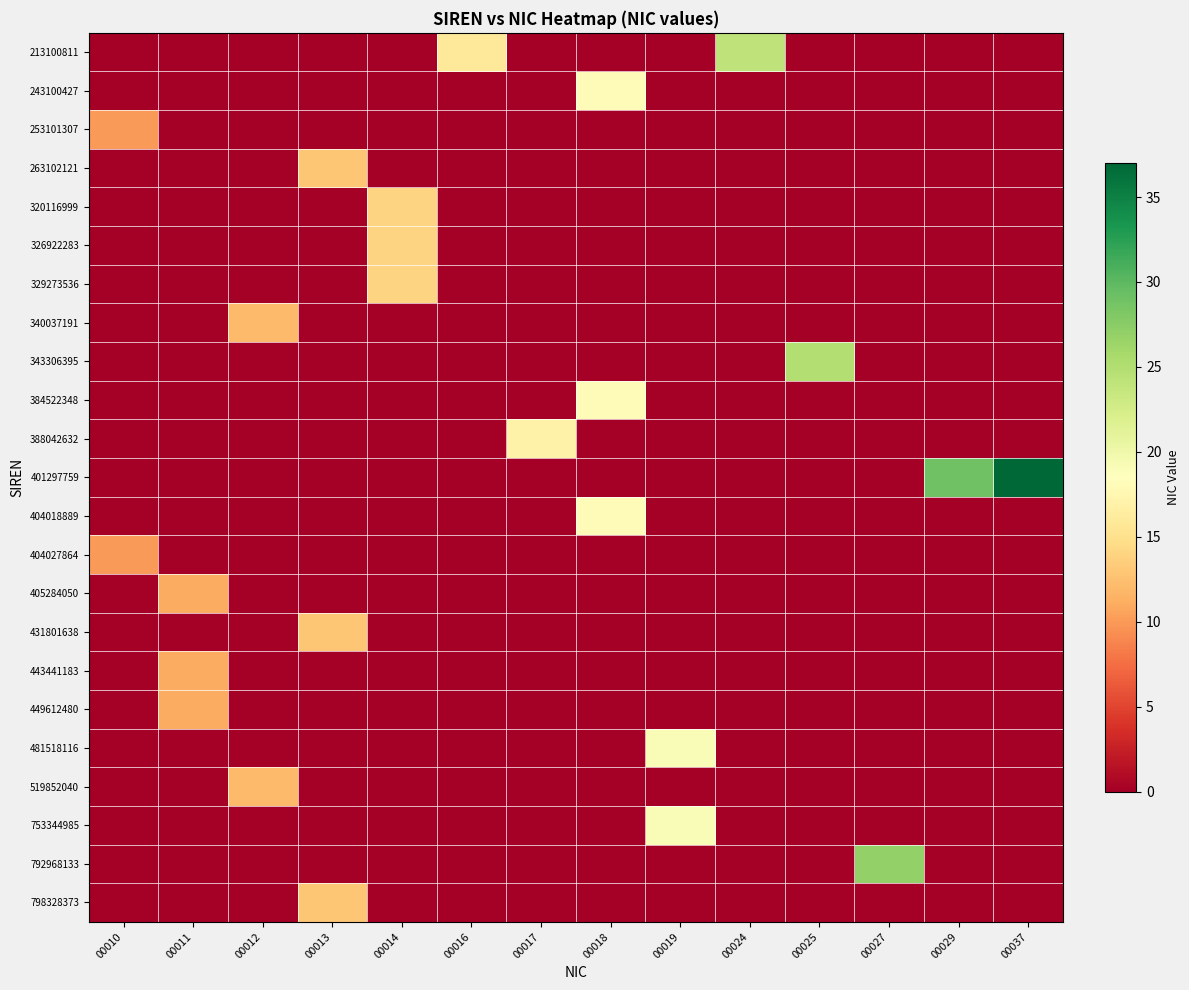

Which series has the largest total across all categories?

401297759